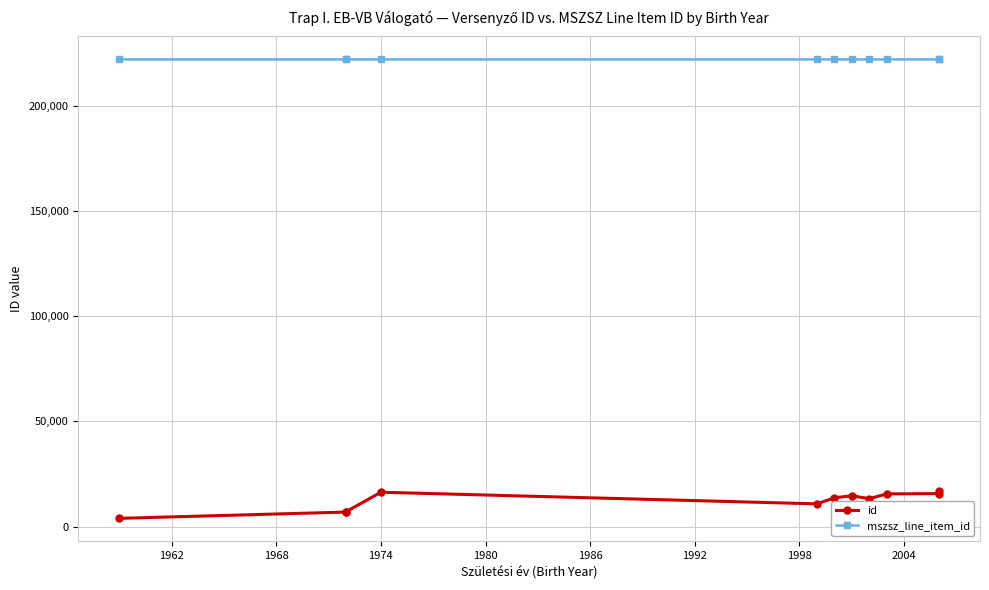

At which category does id reach its first local peak?

1974